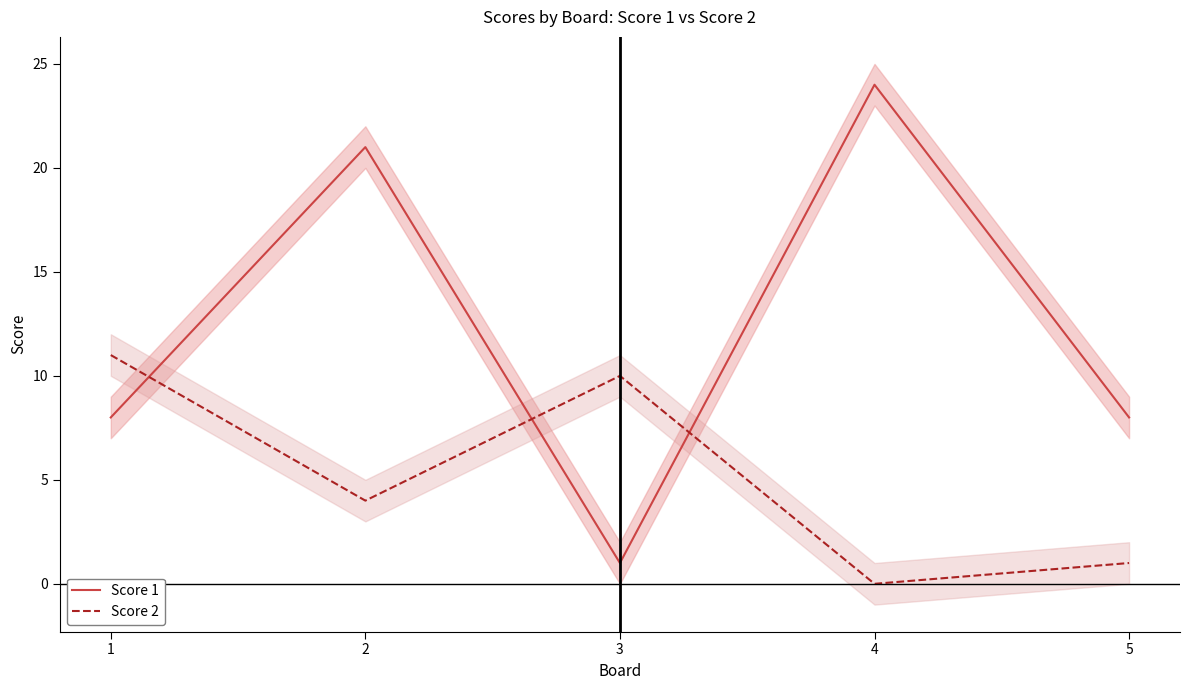

Where does the Score 1 series first go above 8?

2